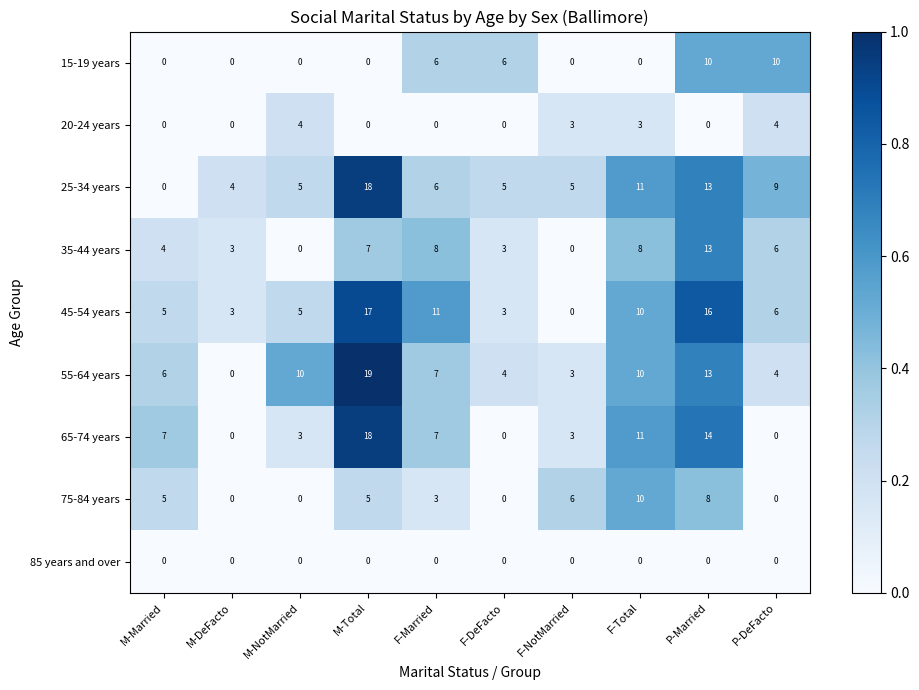

Where is 35-44 years nearest to the value 6?

P-DeFacto